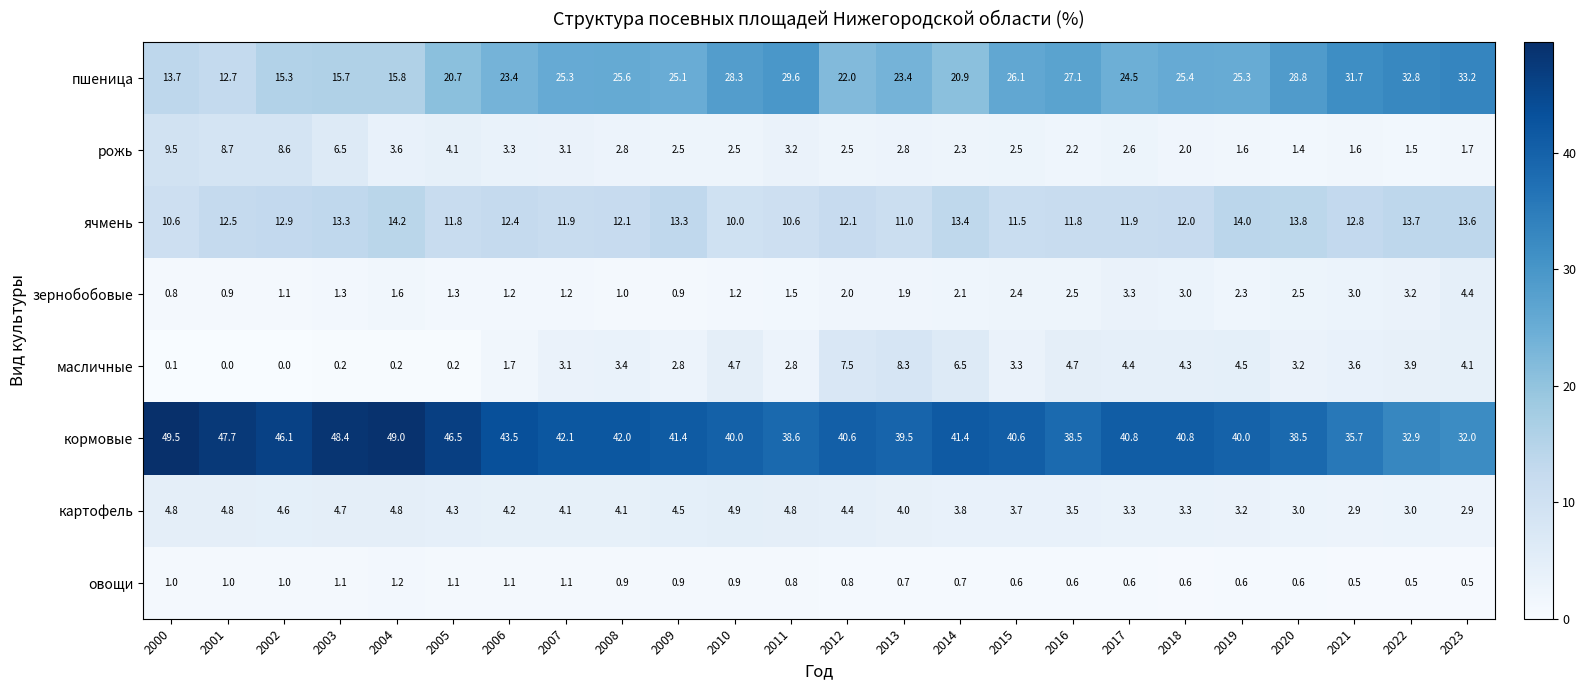

Rank the series at 2012 from highest to lowest value.

кормовые, пшеница, ячмень, масличные, картофель, рожь, зернобобовые, овощи